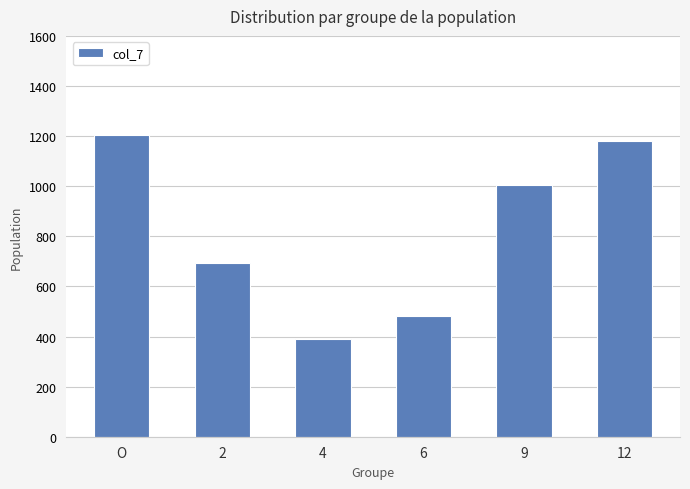

What is the difference between the values at 9 and 2?

311.9